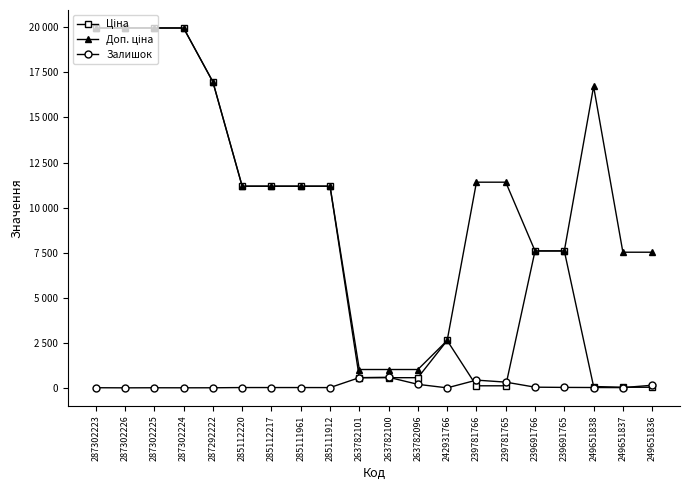

In Ціна, how many points are higher than both neighbors (excluding endpoints)?

1